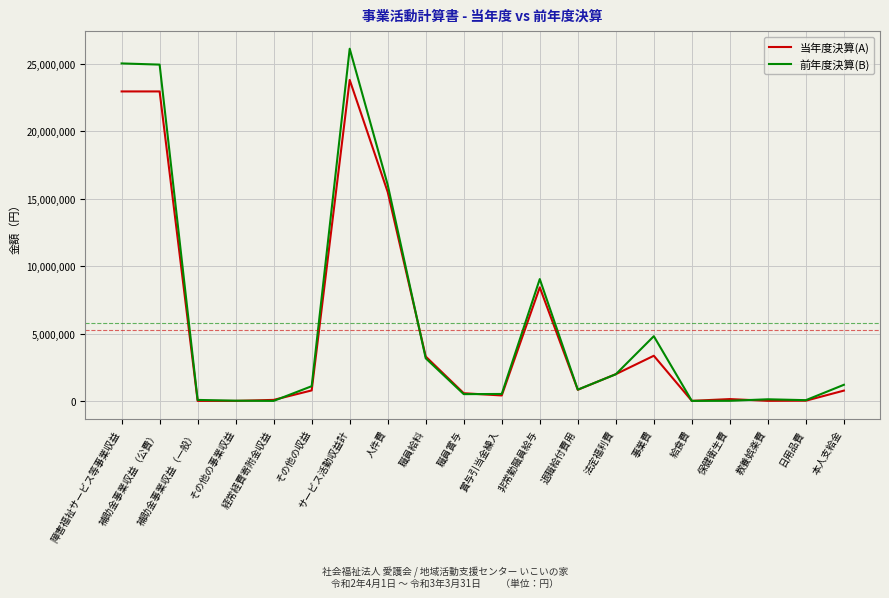

Which category has the highest value across all series?

サービス活動収益計